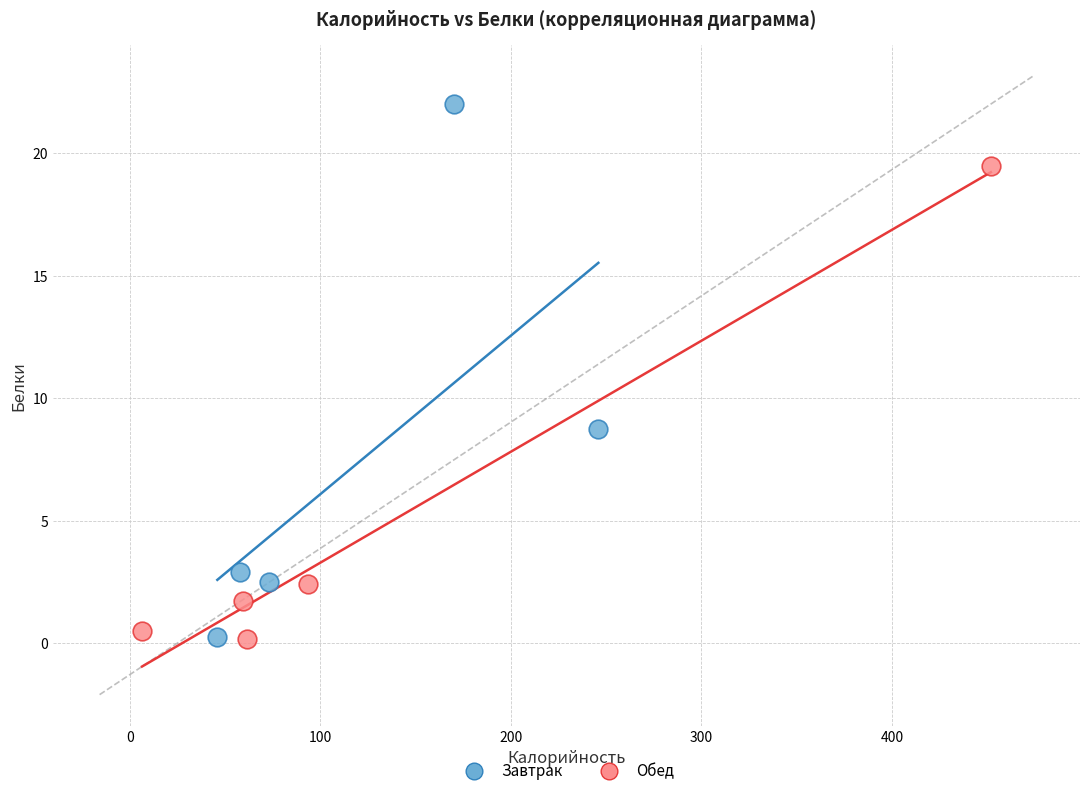

What are all the series names shown in the legend?

Завтрак, Обед